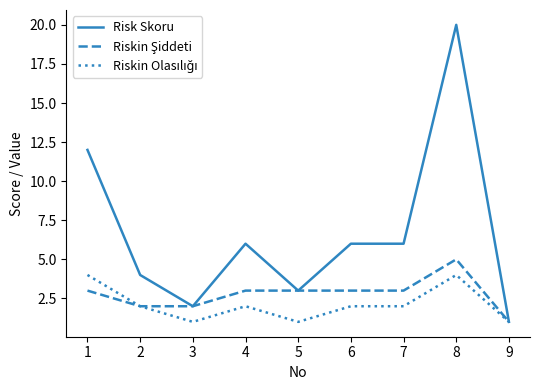

Which series has the largest total across all categories?

Risk Skoru